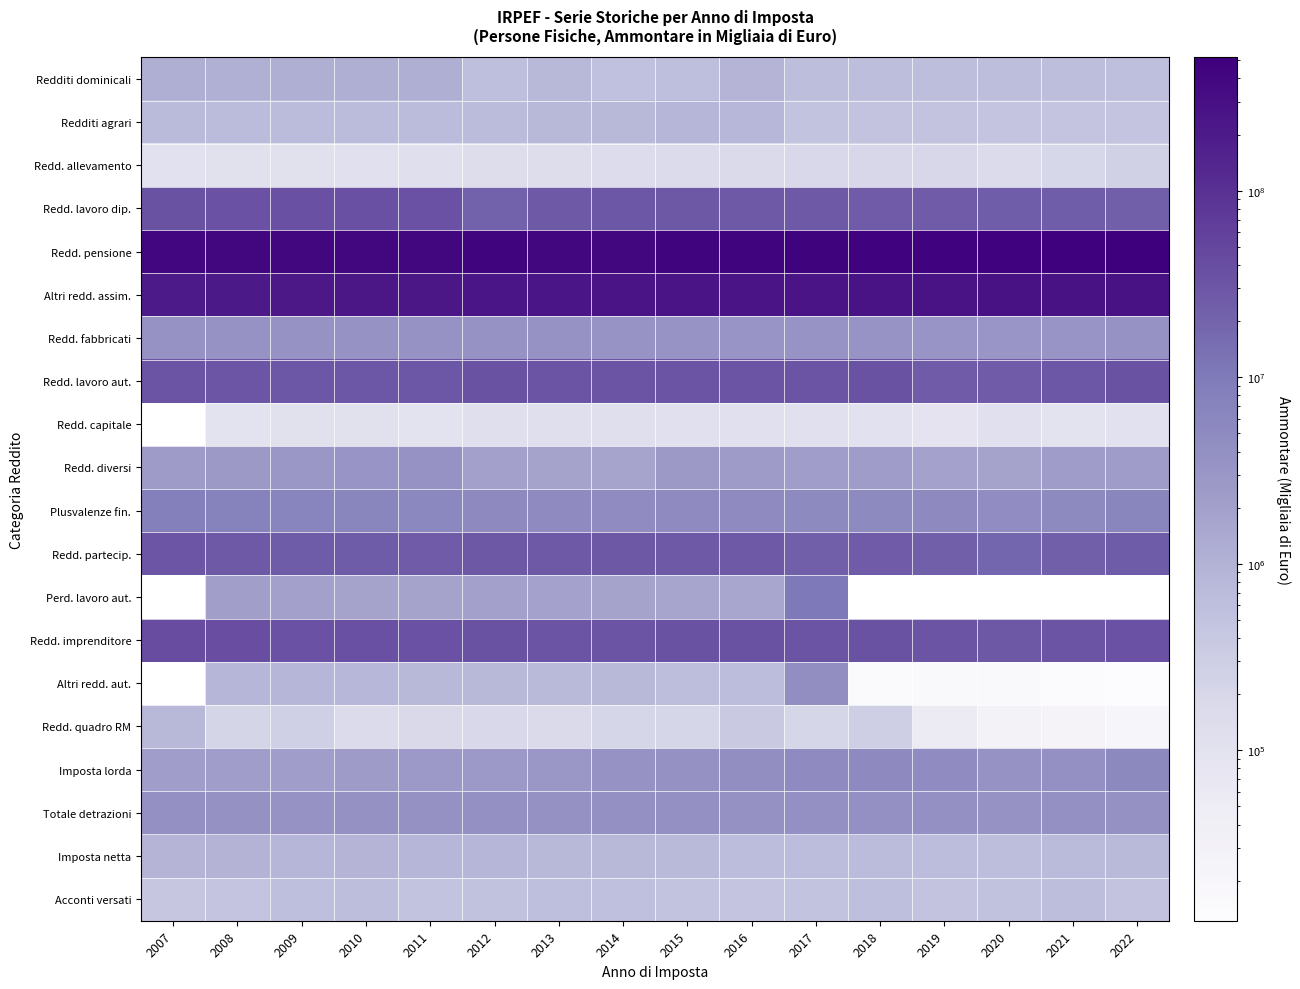

True or false: Redd. capitale has a value of 20909.9 at 2021.

False